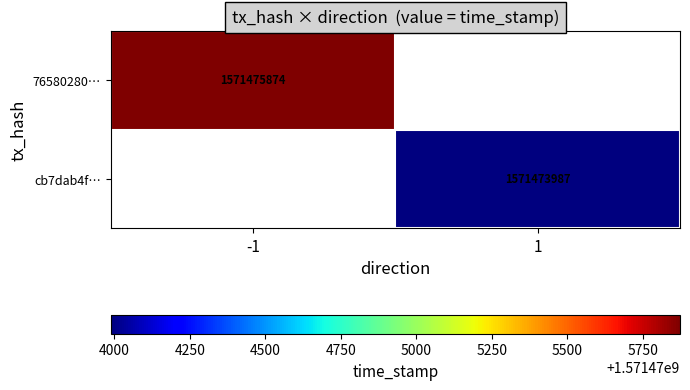

The value of cb7dab4f… at 1 is 1571473987. True or false?

True